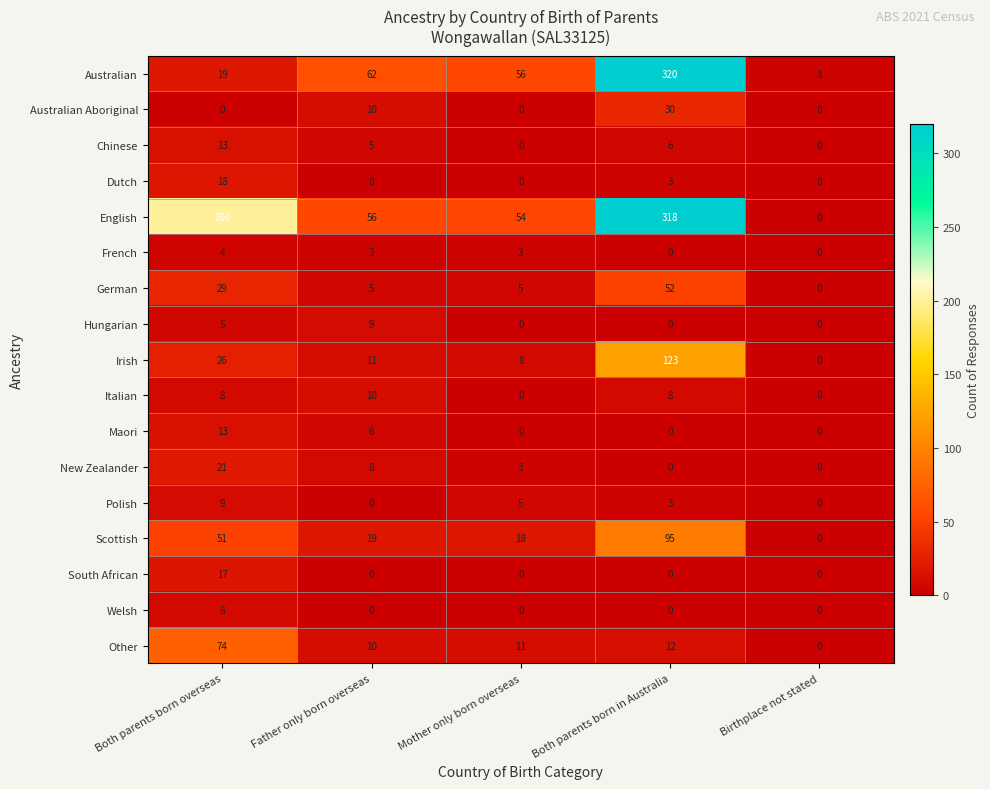

Which series has the widest spread of values?

English